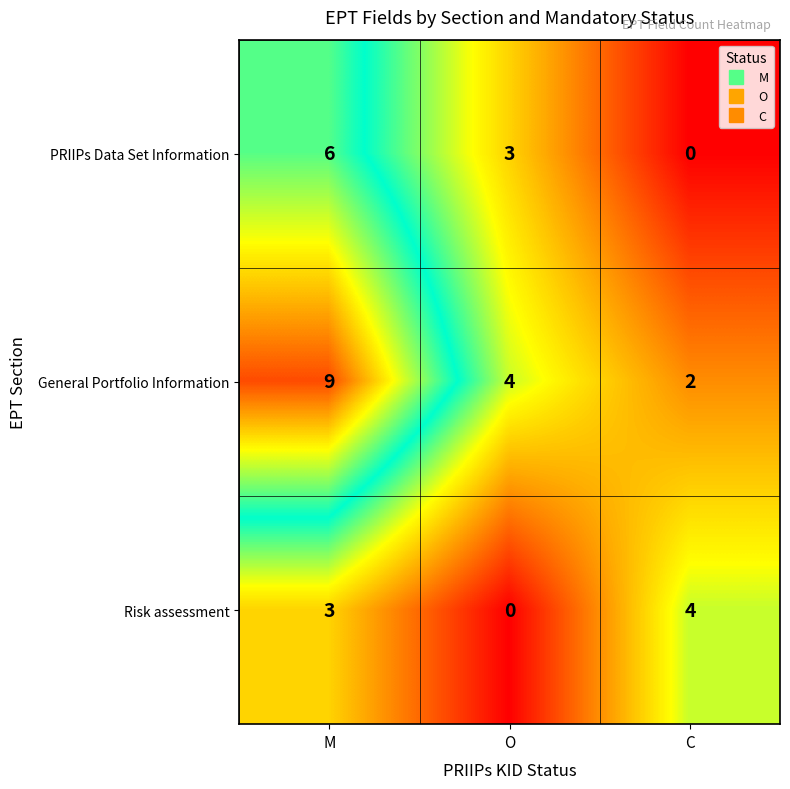

Count the PRIIPs Data Set Information values in the range 0 to 6.

3